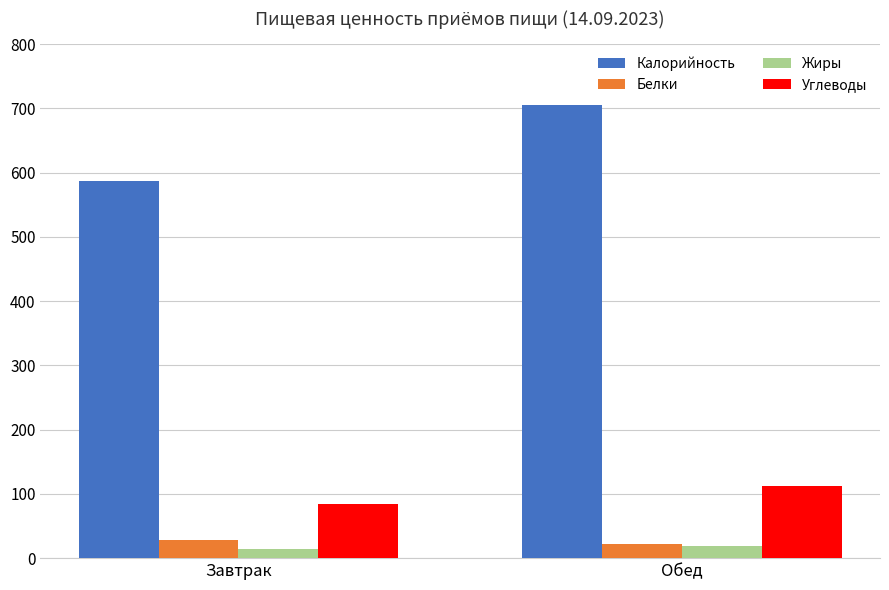

What is the difference between the Углеводы values at Обед and Завтрак?

28.7